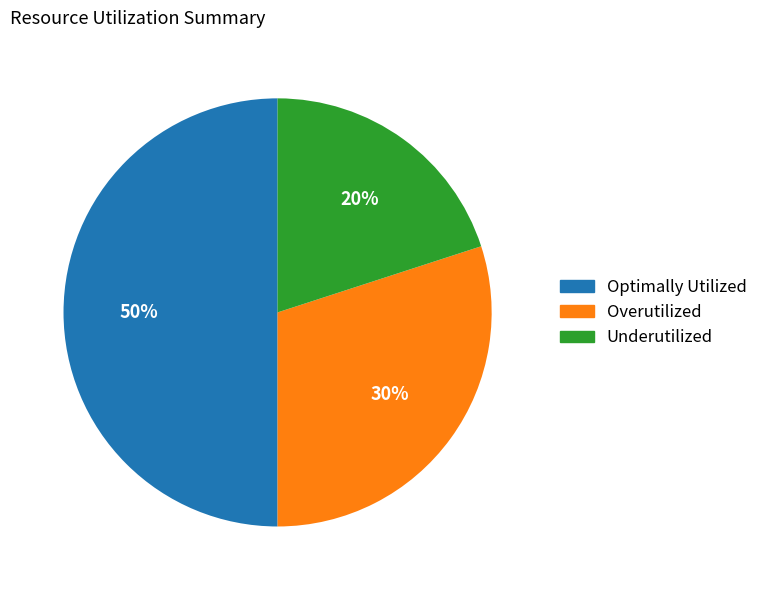

Count the number of slices in the pie.

3